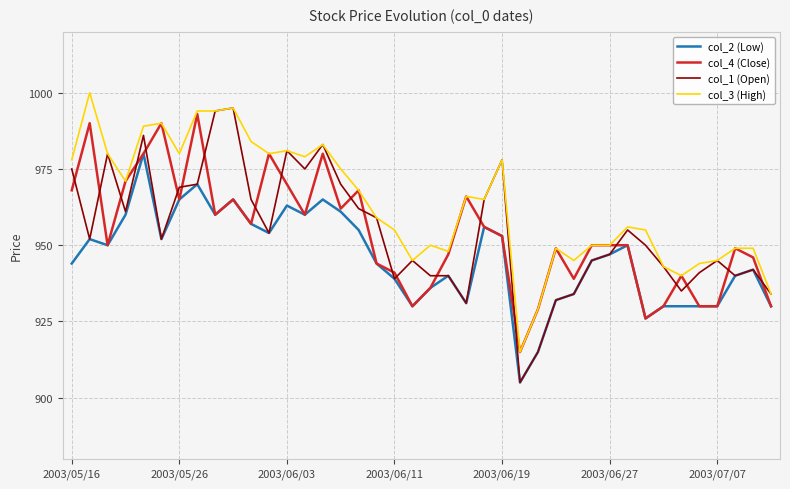

What is the minimum value for col_3 (High)?

915